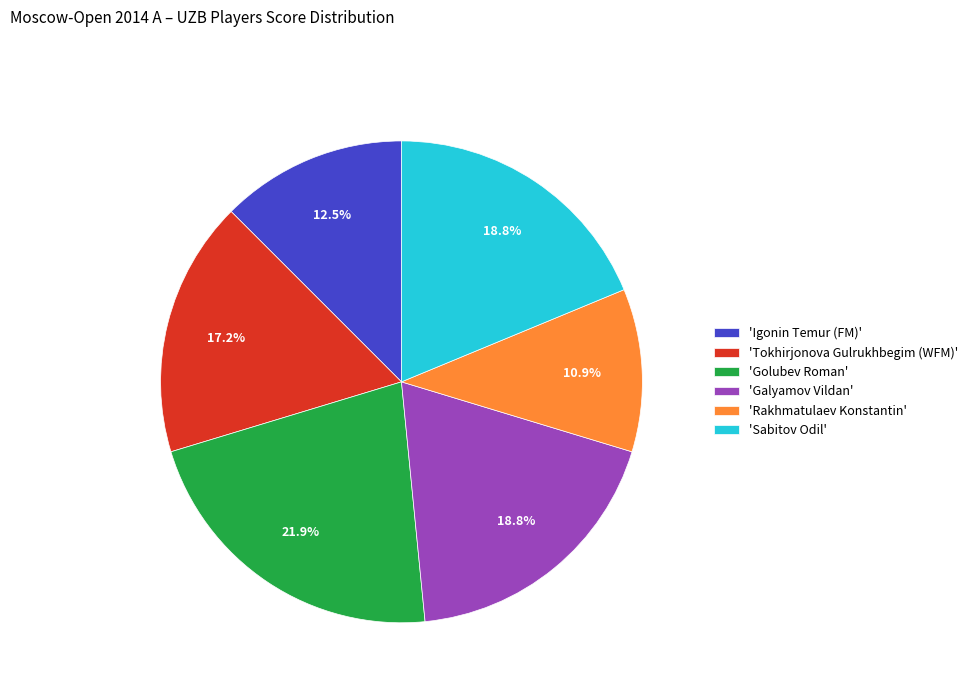

What percentage do 'Igonin Temur (FM)' and 'Rakhmatulaev Konstantin' together represent?

23.4%